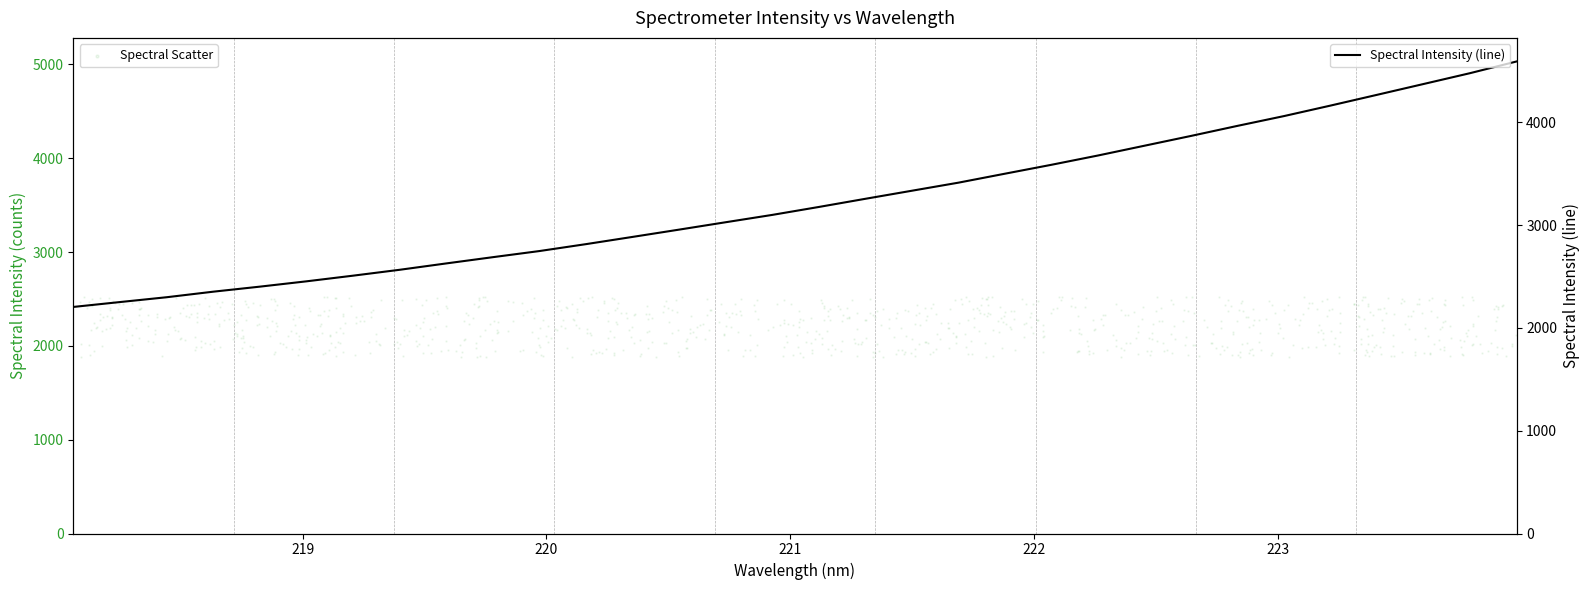

What is the maximum value for Spectral Intensity (line)?

4593.5